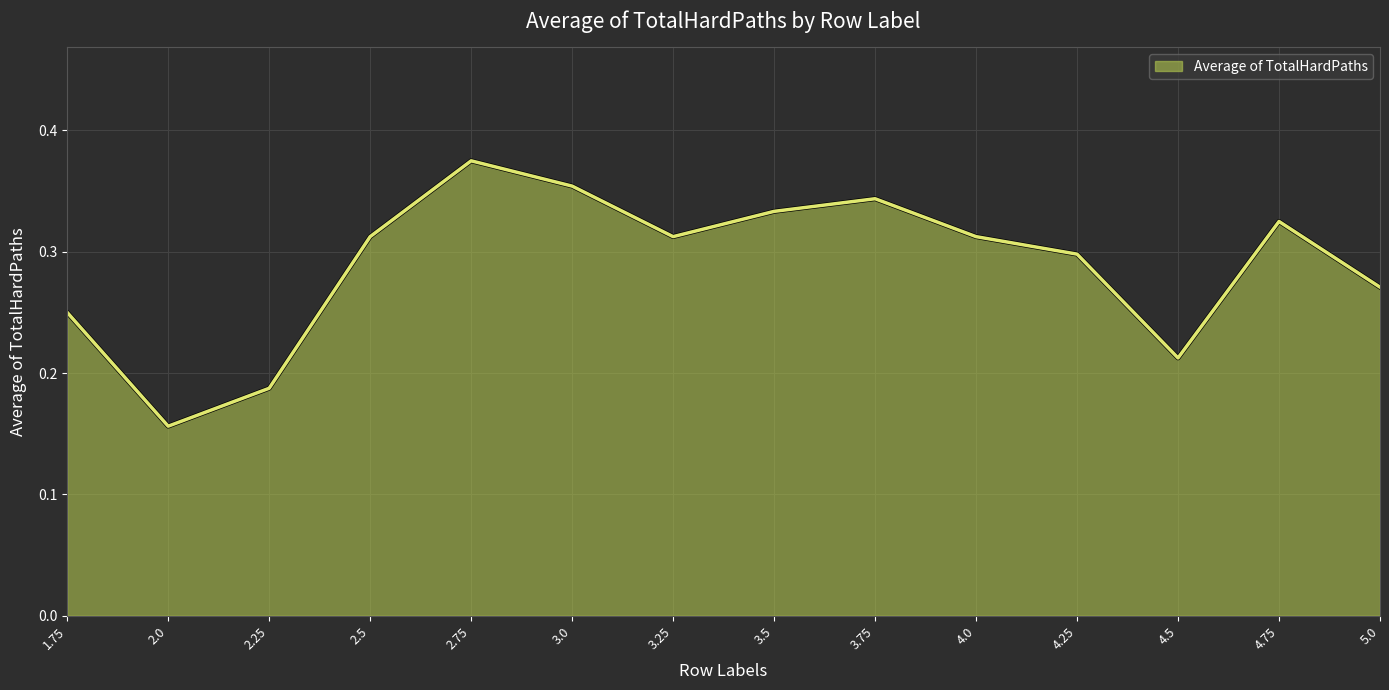

At which label is the value closest to 0?

2.0